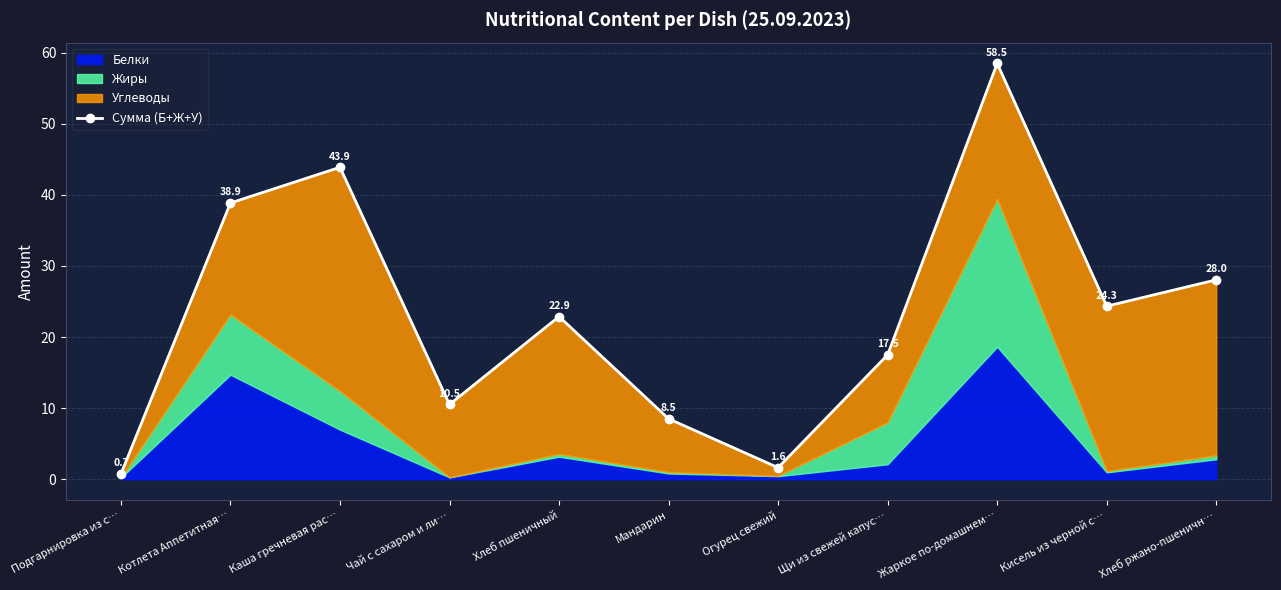

Does the chart have visible grid lines?

Yes